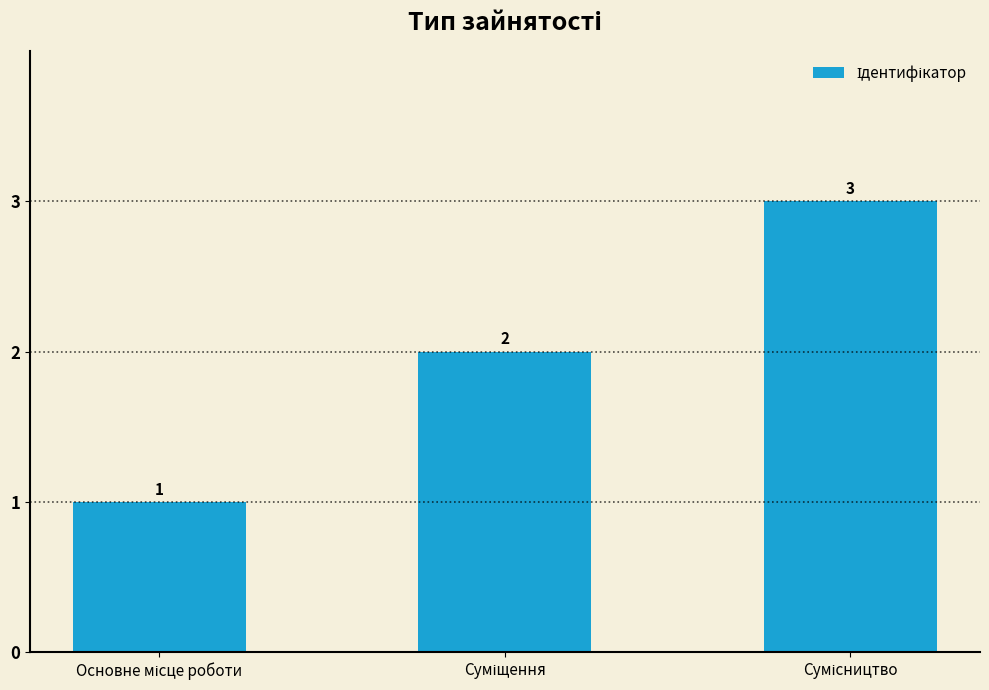

What is the maximum value shown in the chart?

3